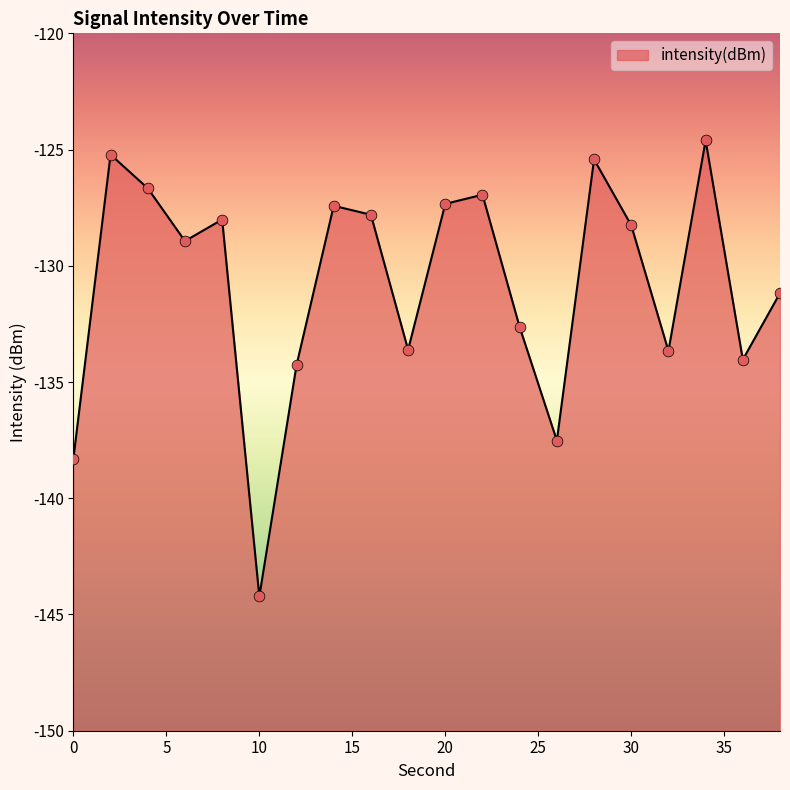

What is the change in value from 2 to 6?

-3.7